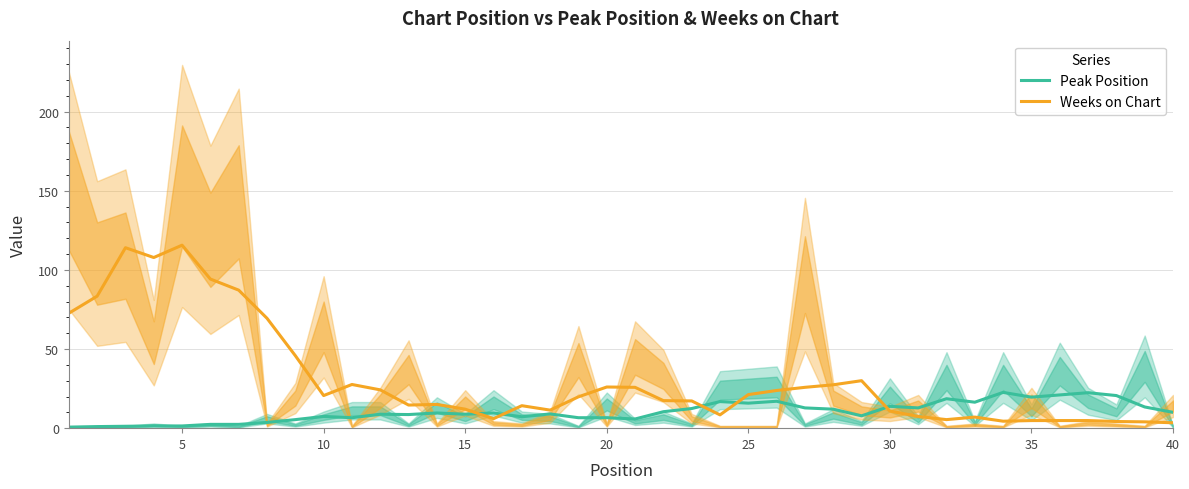

At how many categories does at least one series exceed 57?

8